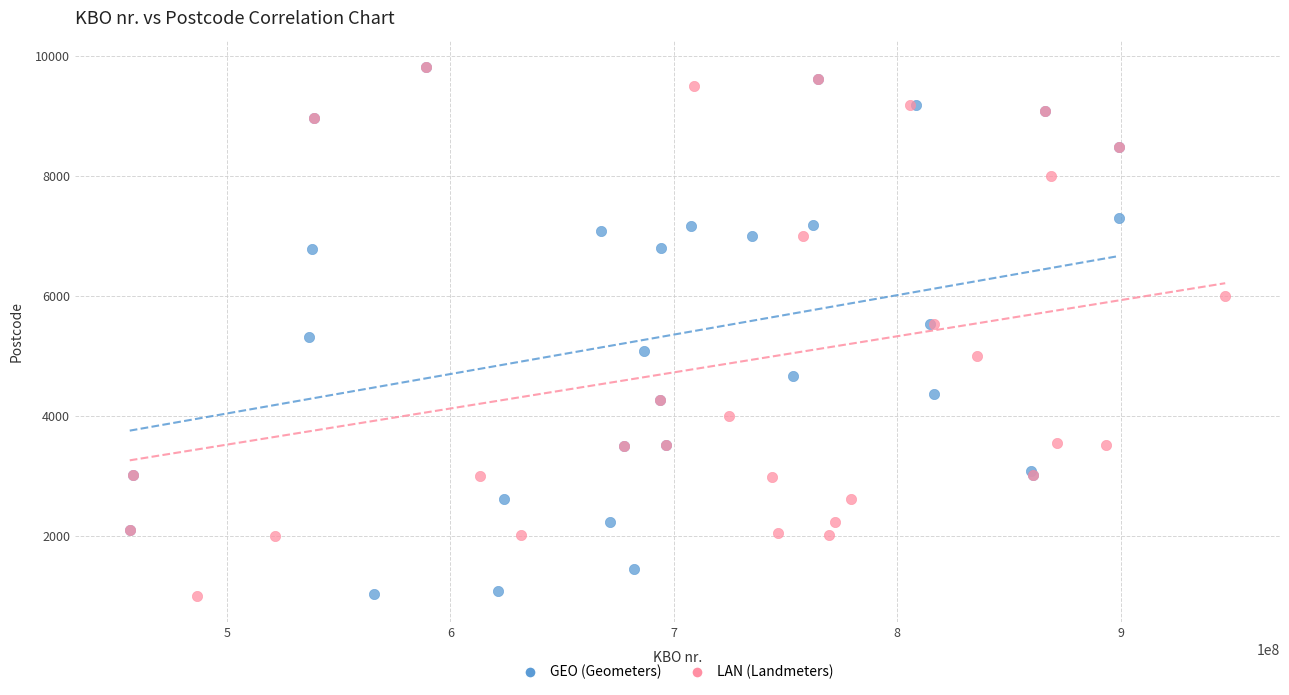

What are all the series names shown in the legend?

GEO (Geometers), LAN (Landmeters)